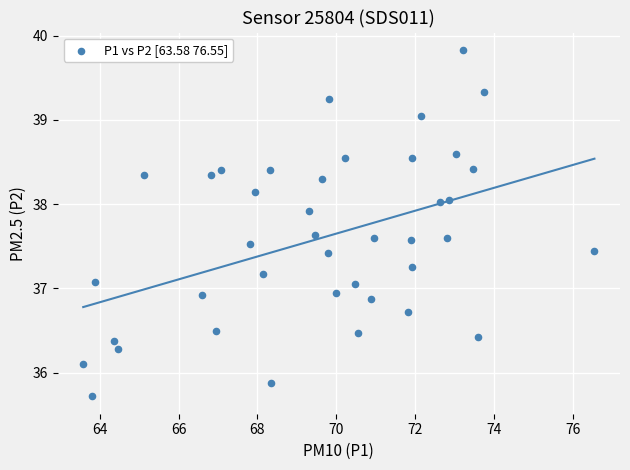

What is the range of X values (max minus min)?

13.0